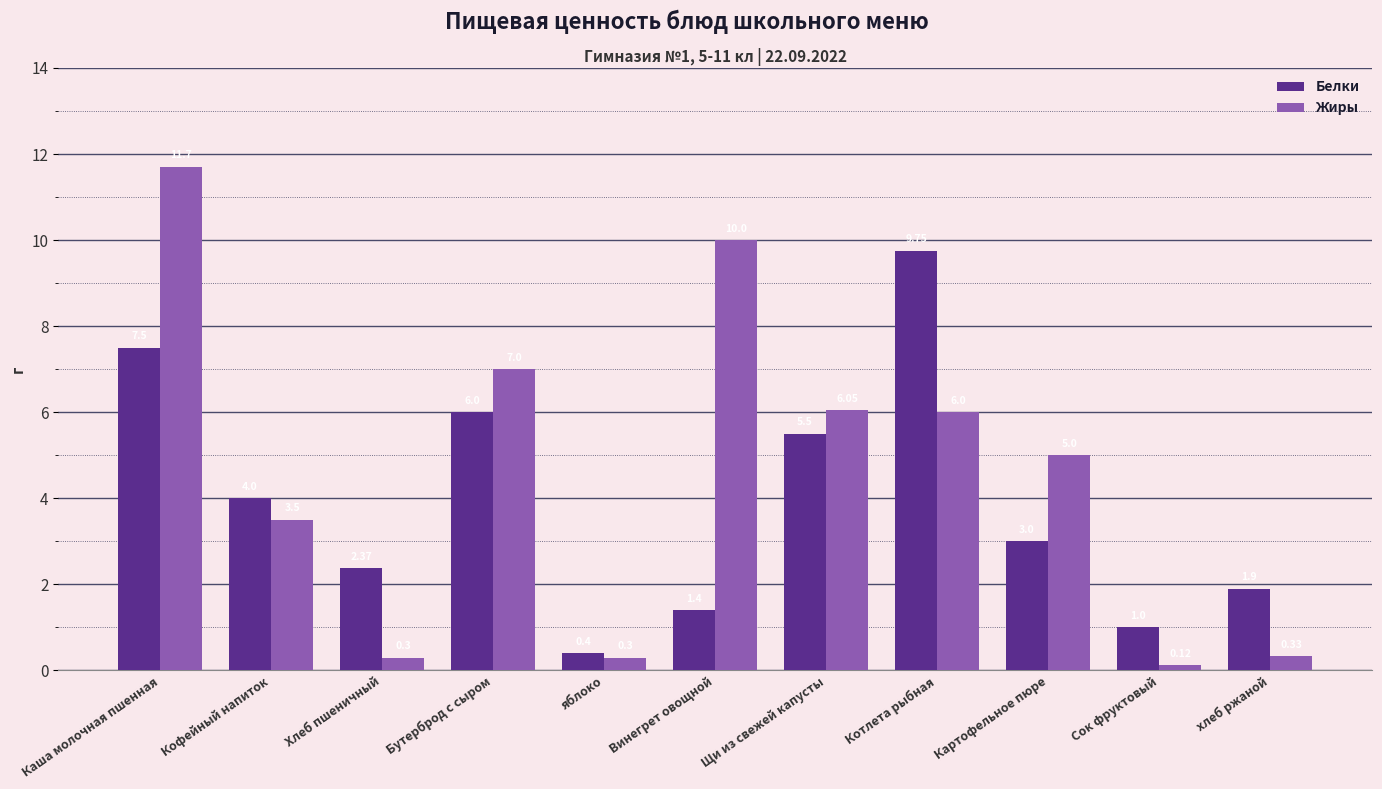

Is the value of Белки at хлеб ржаной greater than the value of Жиры at Винегрет овощной?

No